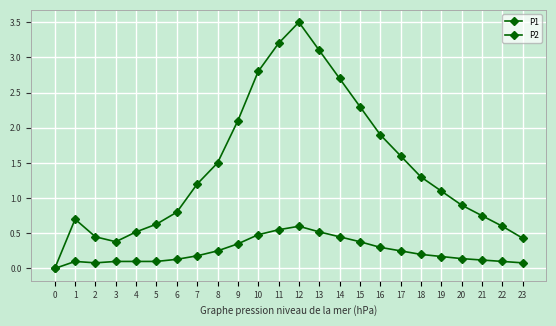

In P1, how many points are higher than both neighbors (excluding endpoints)?

2